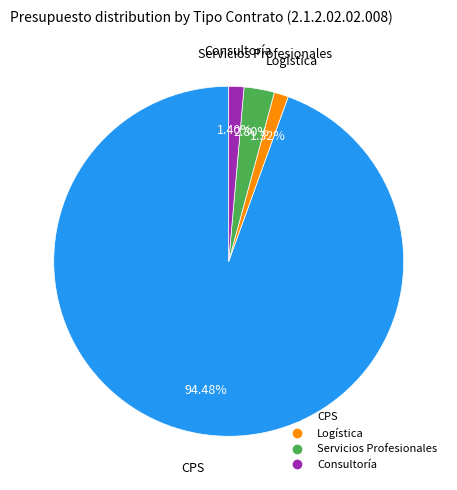

What is the total percentage of Servicios Profesionales and Consultoría?

4.2%